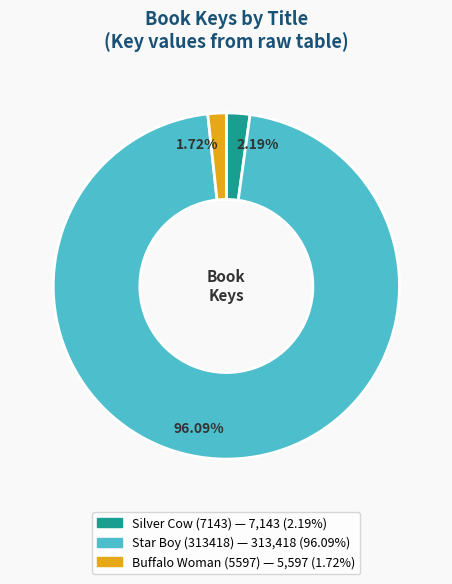

Which slice is the largest?

Star Boy (313418)